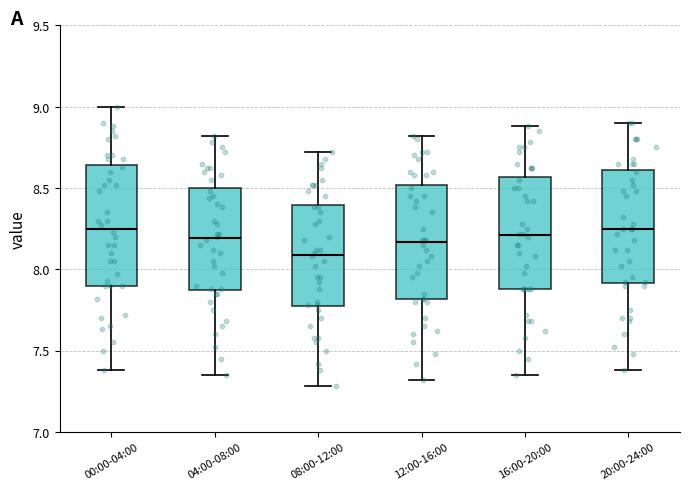

Reading left to right, read every box against the y-axis: the position of its median line, the range the box covers, and the ends of its whiskers. The values are not printed on the chart, so give them approximately, as read against the axis.

00:00-04:00: median 8.25, box 7.90 to 8.65, whiskers 7.40 to 9.00
04:00-08:00: median 8.20, box 7.85 to 8.50, whiskers 7.35 to 8.80
08:00-12:00: median 8.10, box 7.75 to 8.40, whiskers 7.30 to 8.70
12:00-16:00: median 8.15, box 7.80 to 8.50, whiskers 7.30 to 8.80
16:00-20:00: median 8.20, box 7.90 to 8.55, whiskers 7.35 to 8.90
20:00-24:00: median 8.25, box 7.90 to 8.60, whiskers 7.40 to 8.90